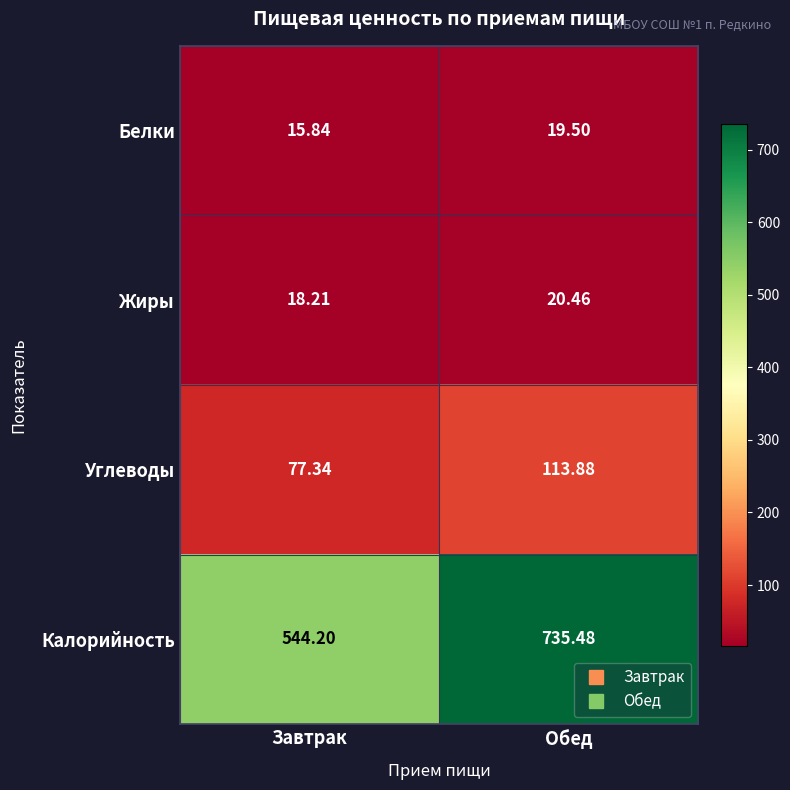

At which label is Жиры closest to 19?

Завтрак